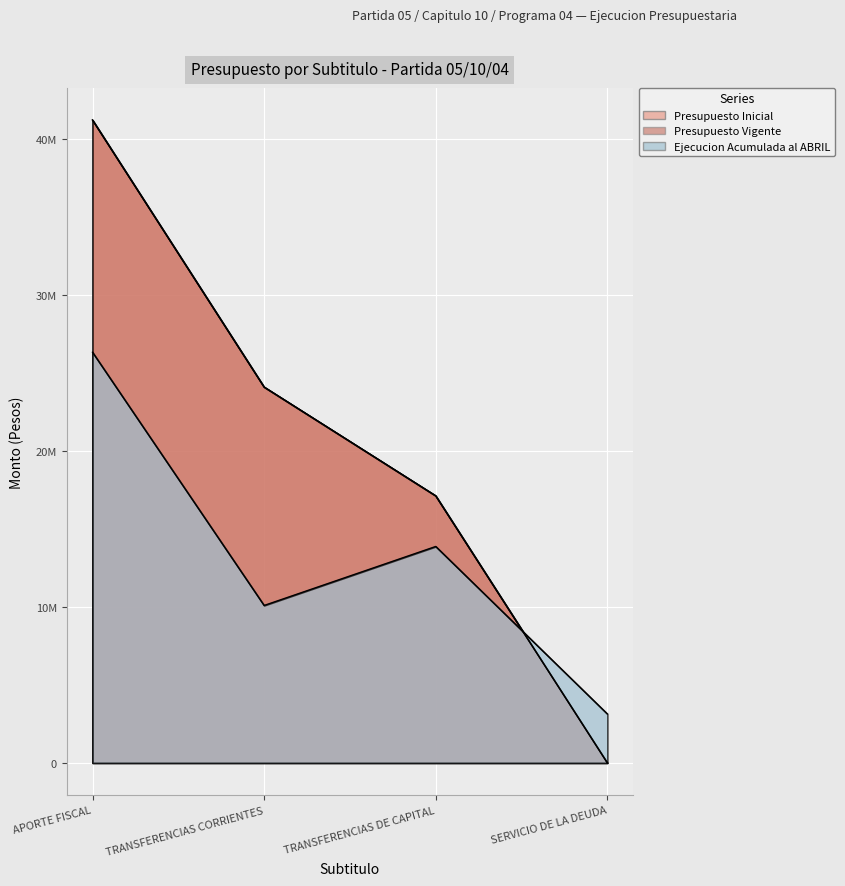

How many intersections are there between Presupuesto Inicial and Ejecucion Acumulada al ABRIL?

1